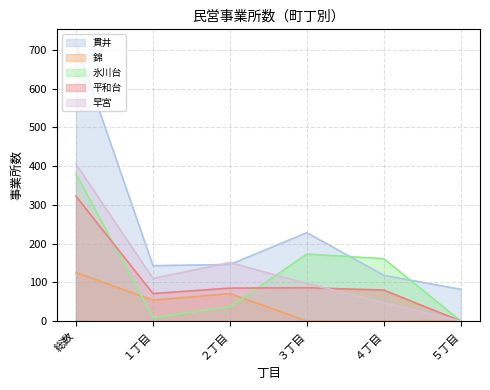

Which series has the largest total across all categories?

貫井